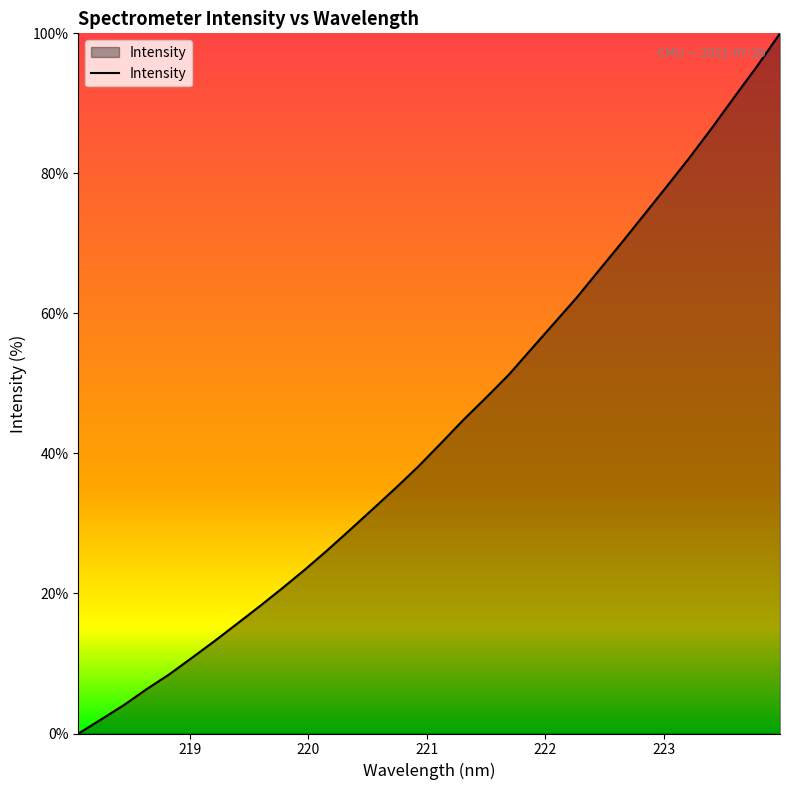

What is the difference between the maximum and minimum values?

100.0